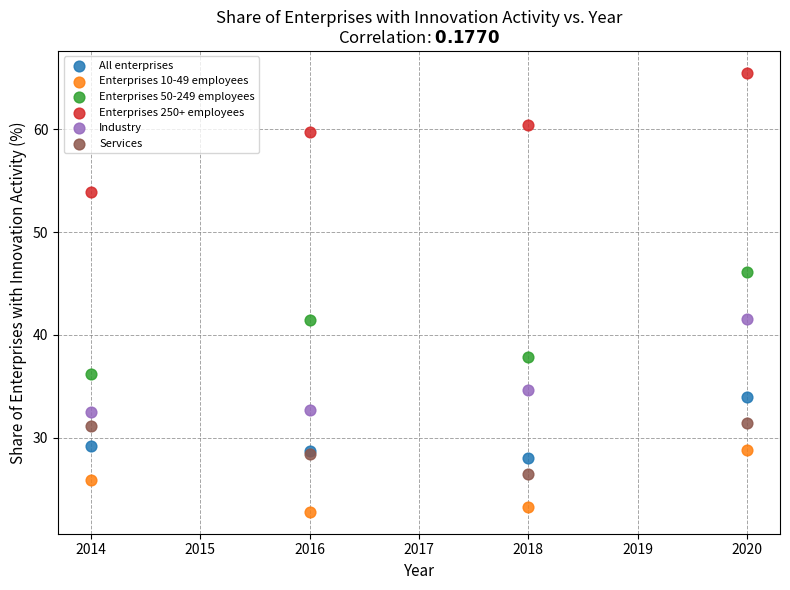

Which series contains the highest Y value?

Enterprises 250+ employees